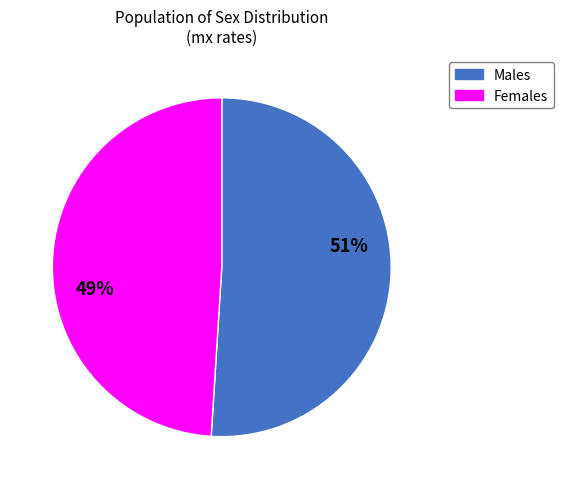

Does any single category account for the majority?

Yes